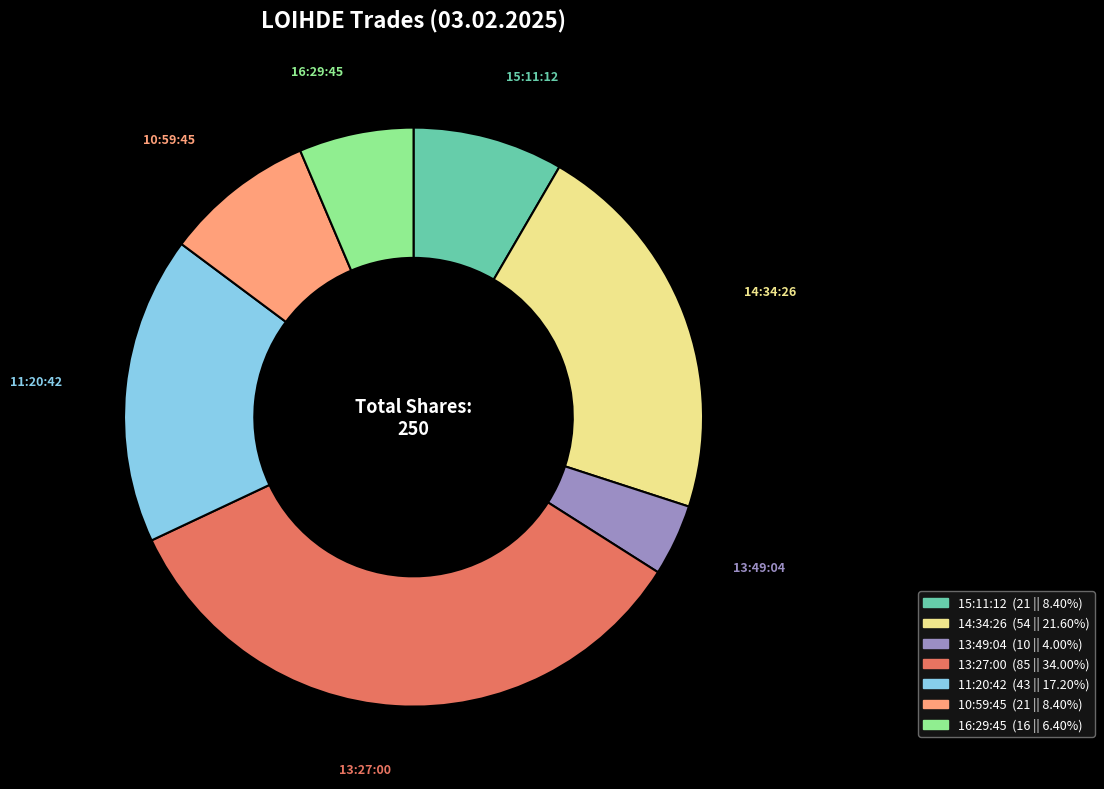

Is the sum of 11:20:42 and 13:49:04 greater than half?

No